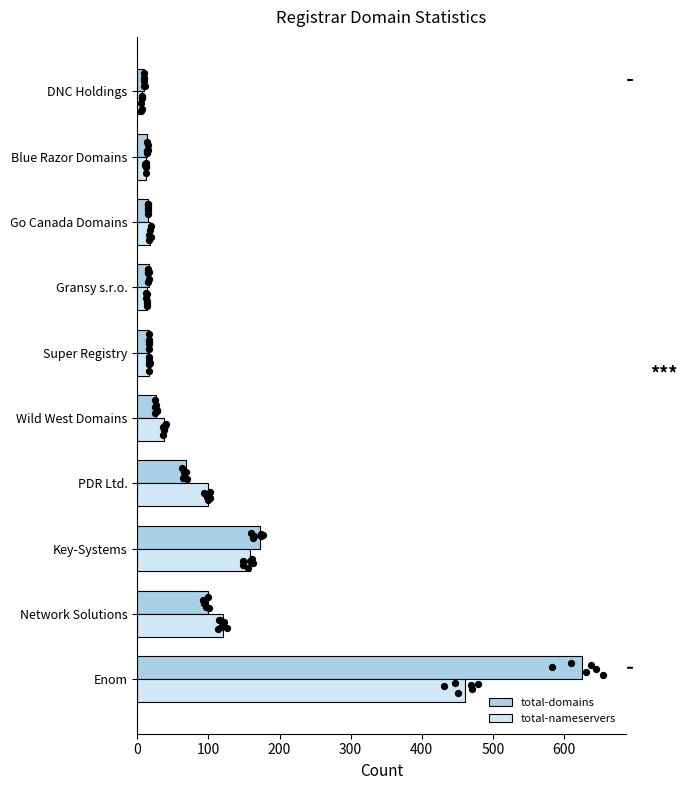

Which series has the largest Y range (max minus min)?

total-domains